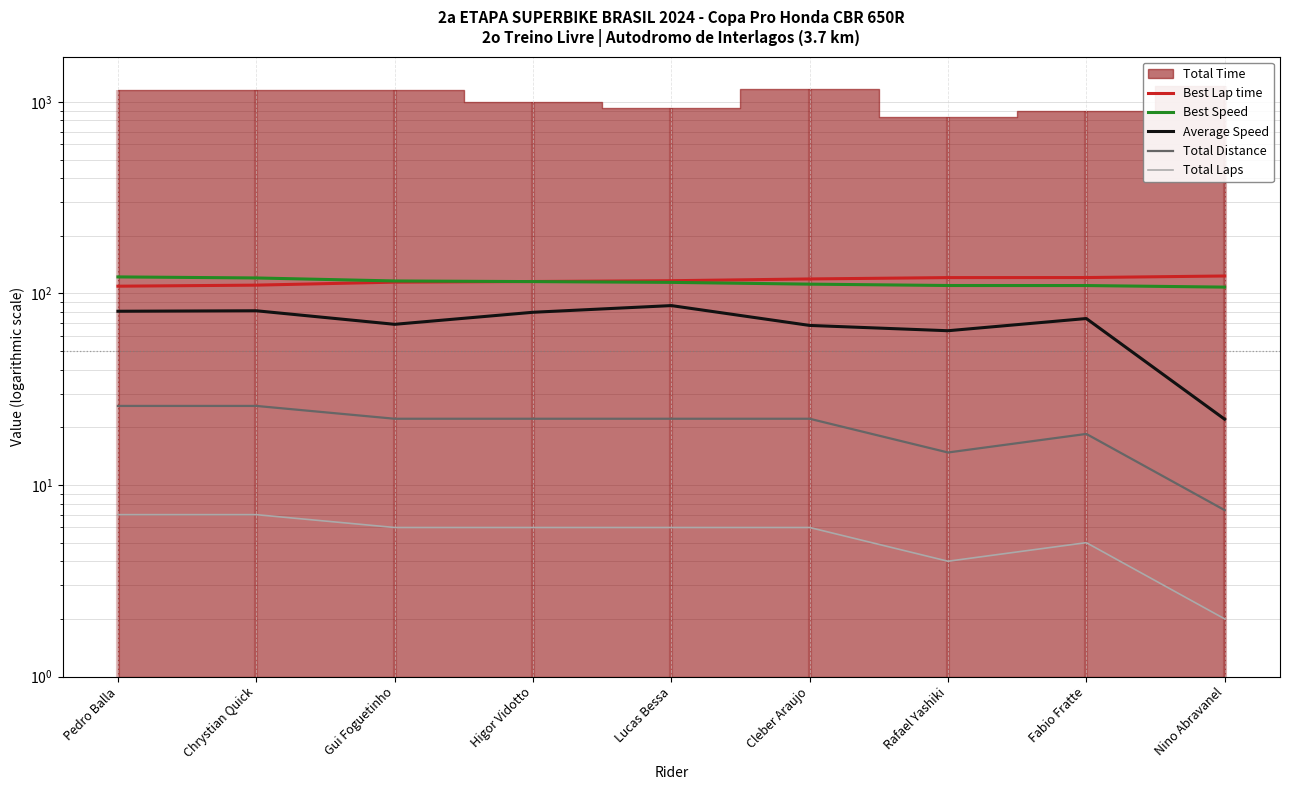

True or false: Average Speed and Best Lap time cross at least once.

False